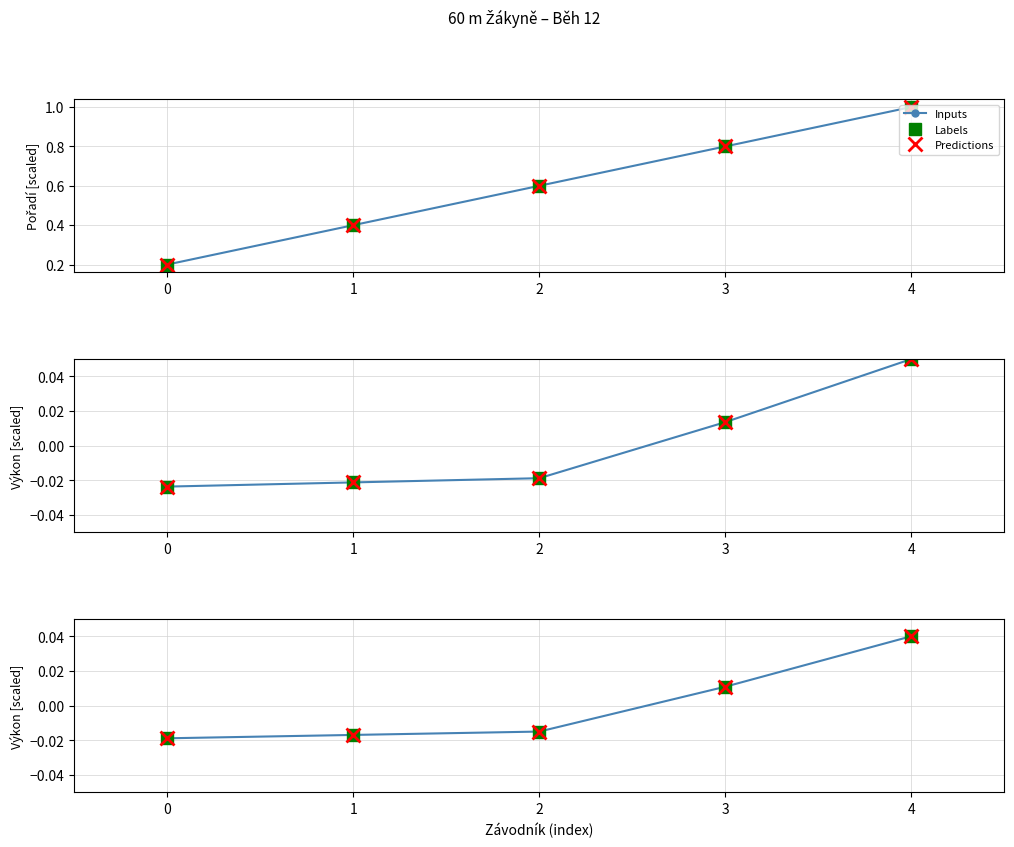

Which series has the largest total across all categories?

Inputs